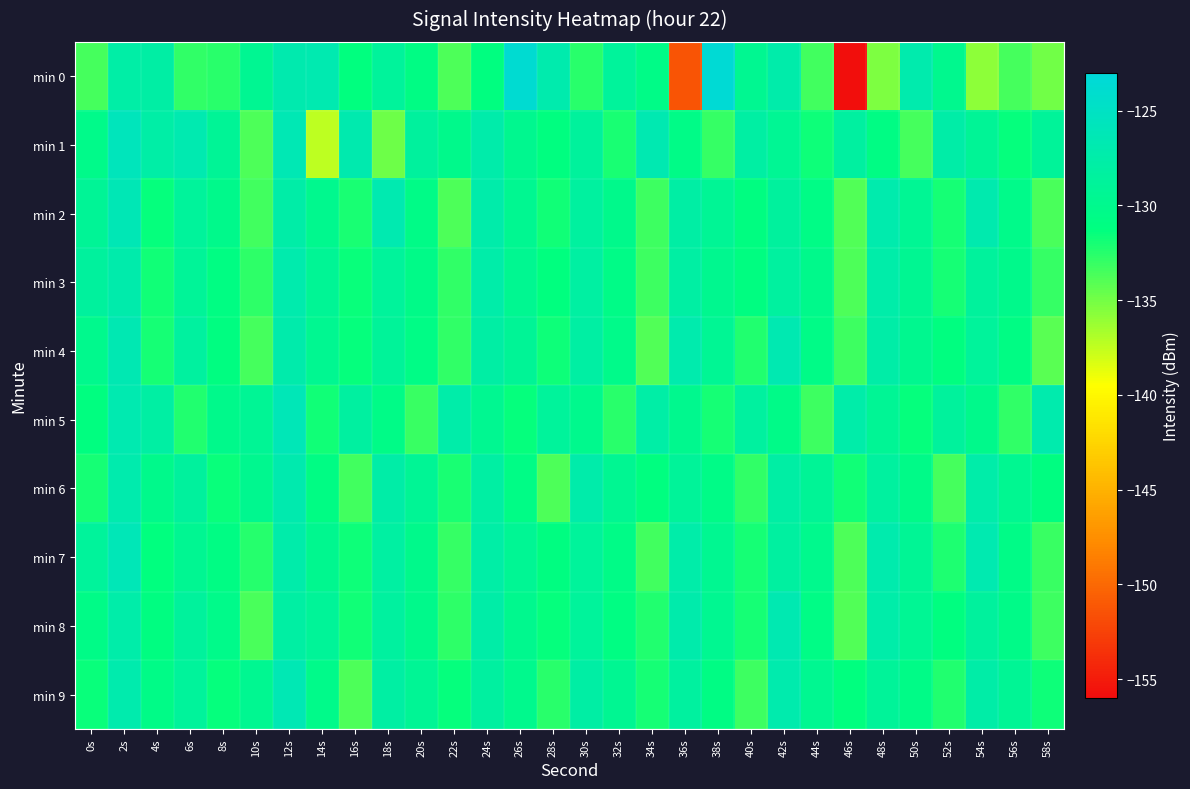

At which category is the sum across all series the highest?

2s